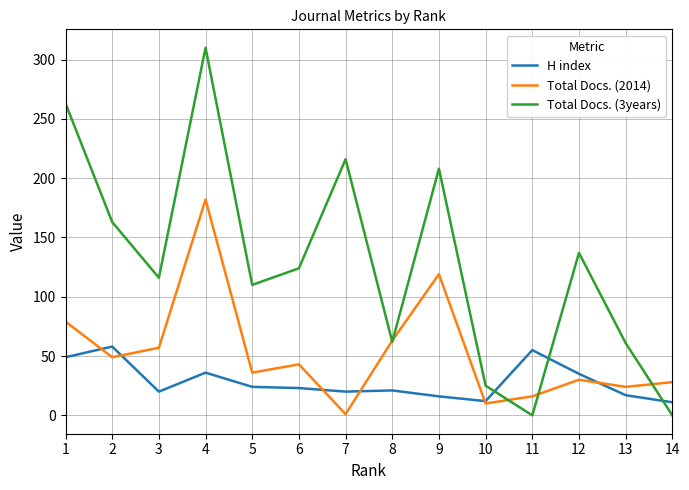

Rank the series at 12 from lowest to highest value.

Total Docs. (2014), H index, Total Docs. (3years)